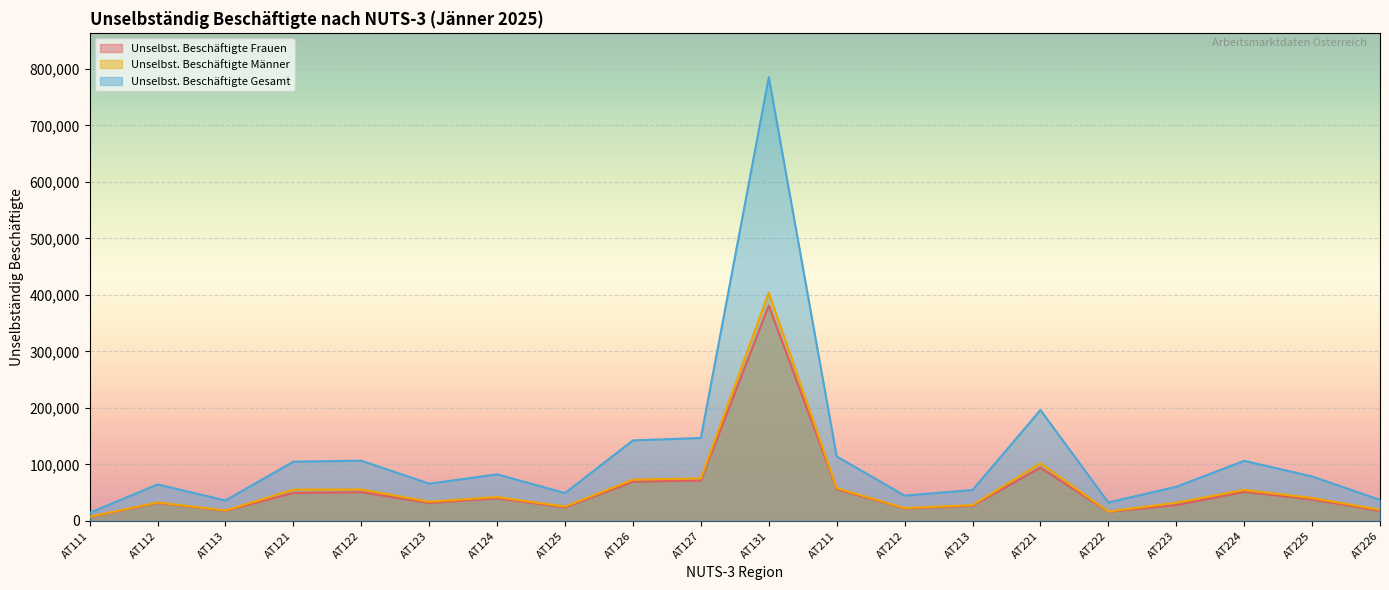

Reading right to left, what are all the values shown in this chart?

Unselbst. Beschäftigte Frauen: AT226=17610	AT225=38049	AT224=51453	AT223=28062	AT222=16064	AT221=94240	AT213=26742	AT212=22086	AT211=56123	AT131=381234	AT127=71515	AT126=69518	AT125=23827	AT124=40173	AT123=31874	AT122=50889	AT121=49488	AT113=17792	AT112=31869	AT111=6908
Unselbst. Beschäftigte Männer: AT226=19756	AT225=40696	AT224=54948	AT223=32394	AT222=16682	AT221=102114	AT213=28000	AT212=22770	AT211=58062	AT131=404192	AT127=75338	AT126=73078	AT125=25497	AT124=42307	AT123=34090	AT122=55746	AT121=55470	AT113=18461	AT112=32738	AT111=7411
Unselbst. Beschäftigte Gesamt: AT226=37366	AT225=78745	AT224=106401	AT223=60456	AT222=32746	AT221=196354	AT213=54742	AT212=44856	AT211=114185	AT131=785426	AT127=146853	AT126=142596	AT125=49324	AT124=82480	AT123=65964	AT122=106635	AT121=104958	AT113=36253	AT112=64607	AT111=14319